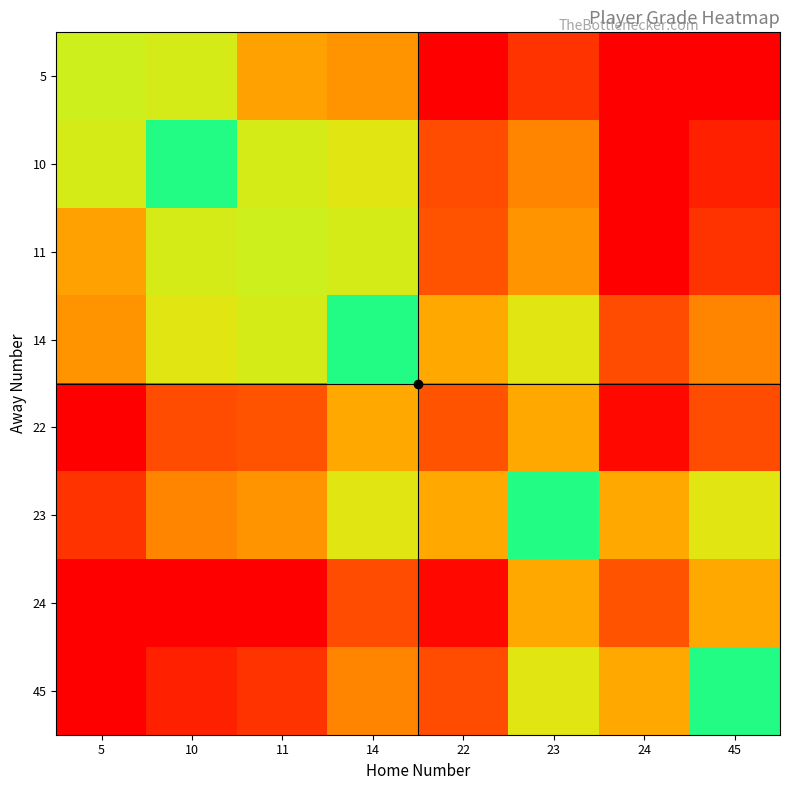

How many data points does each series have?

8